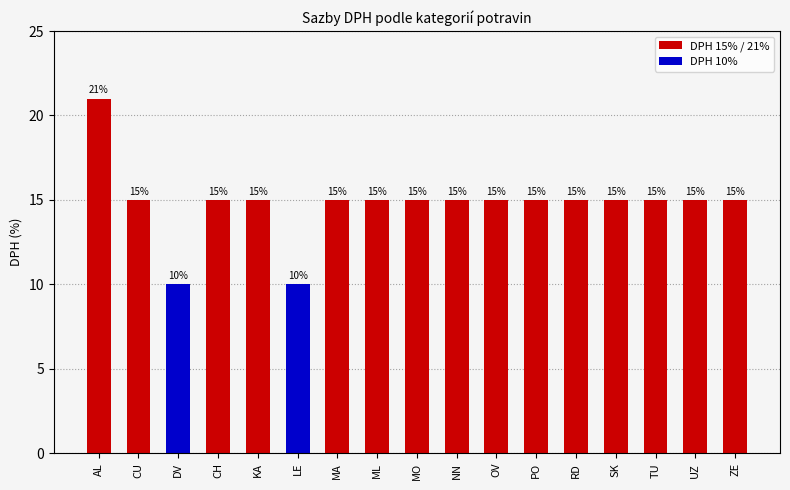

The chart shows a value of 10 at LE. True or false?

True